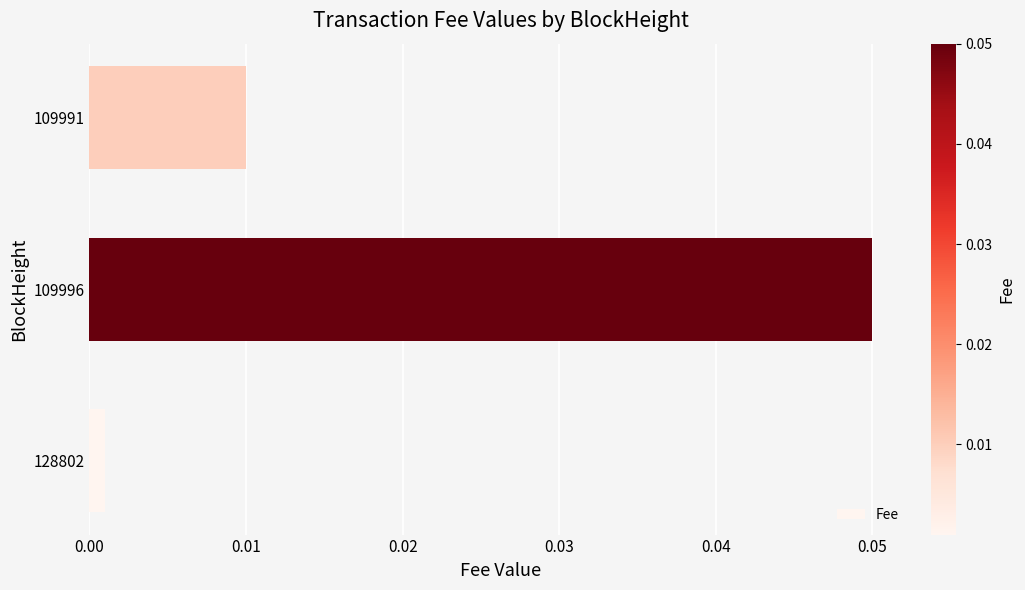

At which label is the value closest to 0?

128802